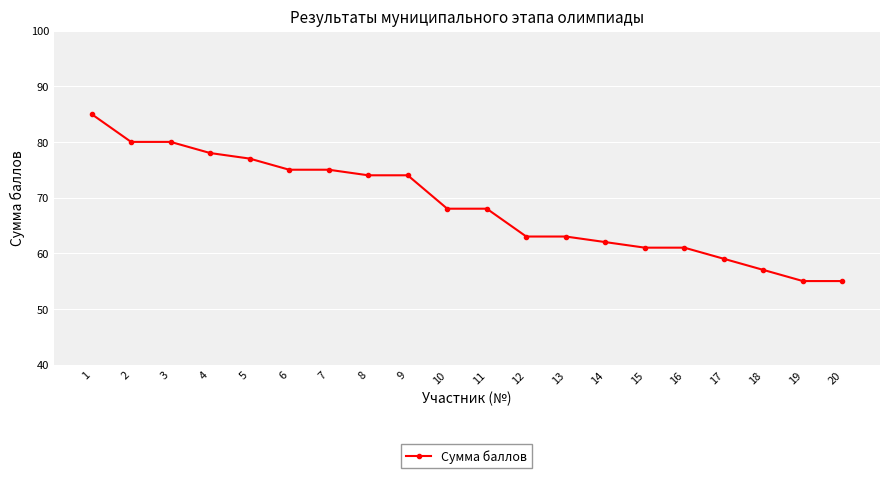

The value at 5 is 77. True or false?

True